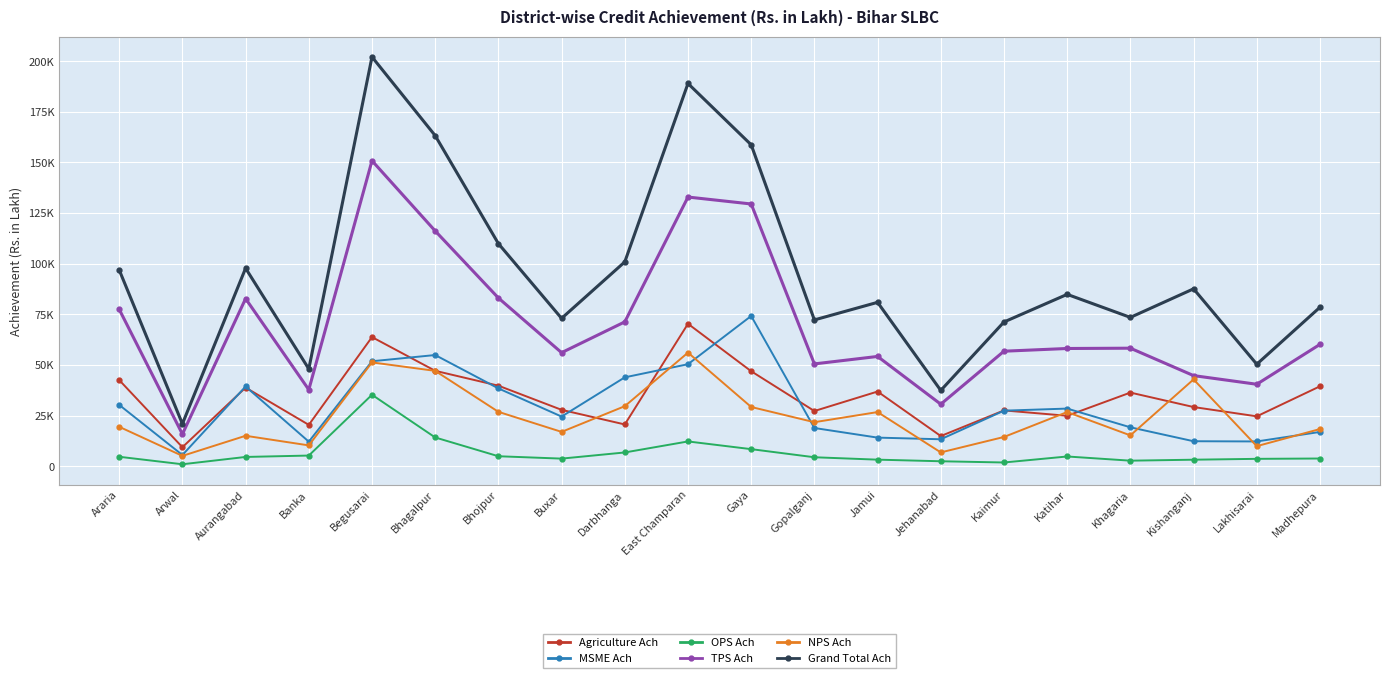

What is the difference between the maximum and minimum values in the OPS Ach series?

34323